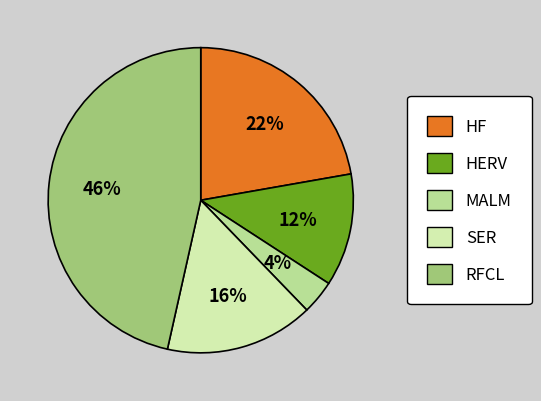

To the nearest percent, what is the difference between the HERV and SER slice percentages?

4%